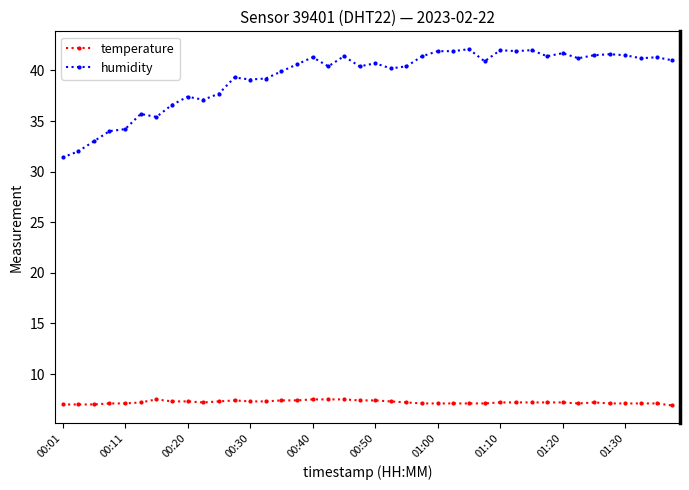

Which series has the largest range (max minus min)?

humidity